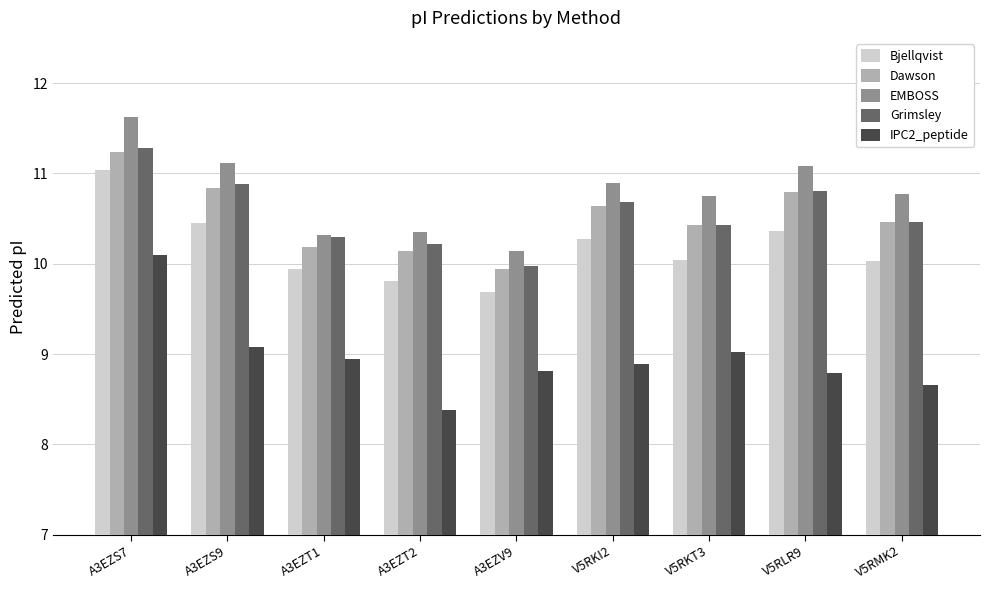

What is the difference between the highest and lowest values at V5RMK2?

2.1